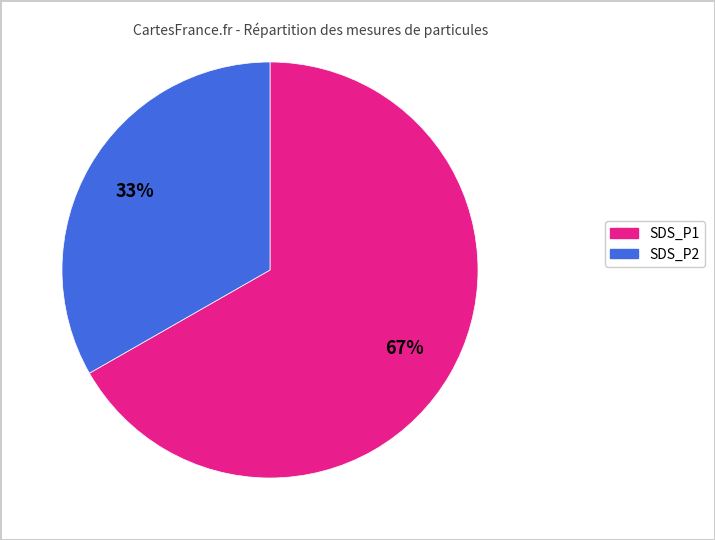

The SDS_P1 slice represents 52% of the pie. True or false?

False